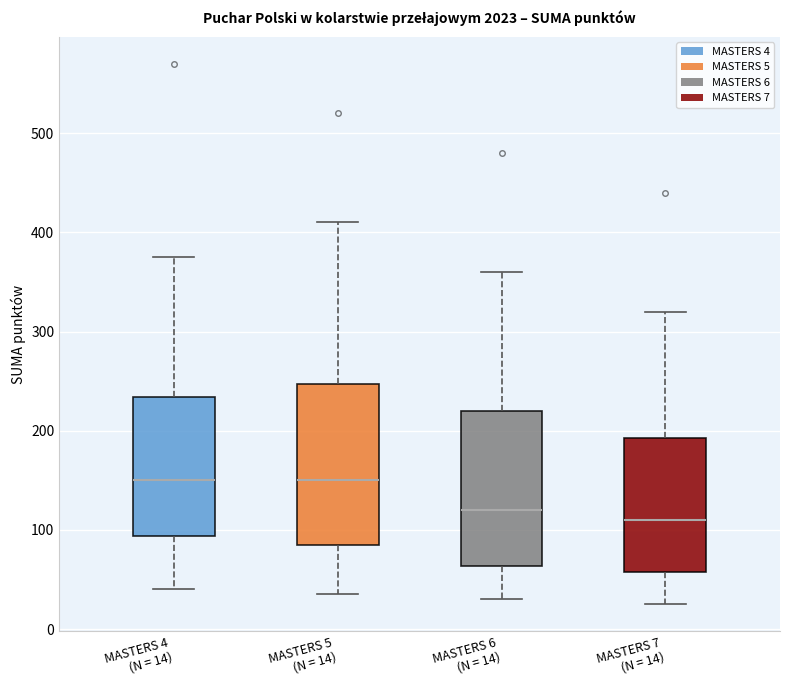

Which box's median line is the lowest?

MASTERS 7 (N = 14)